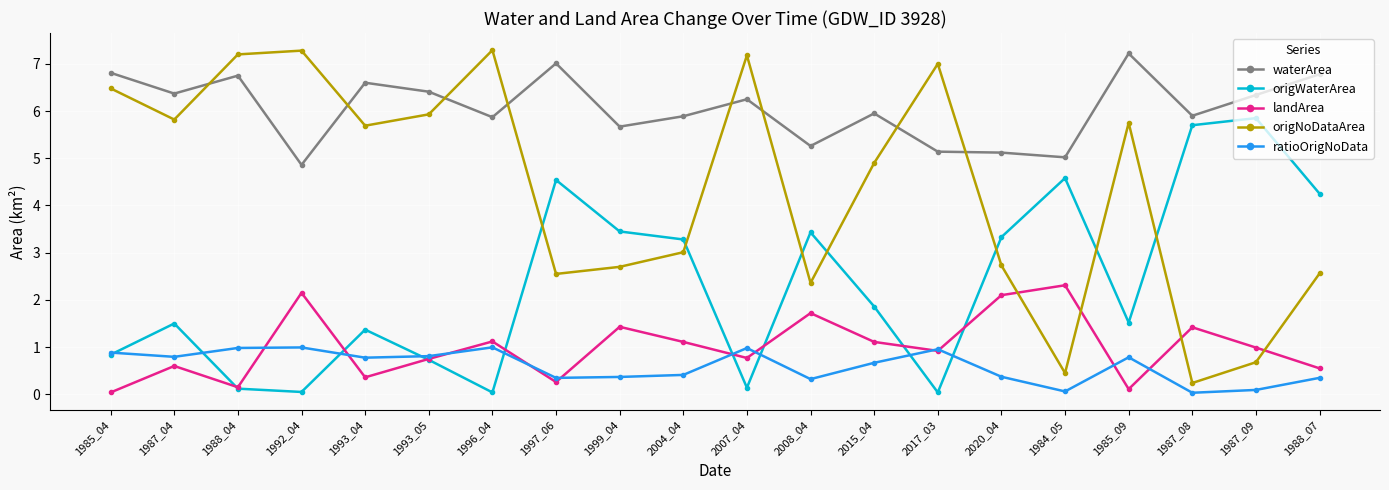

At which label does waterArea reach its peak?

1985_09